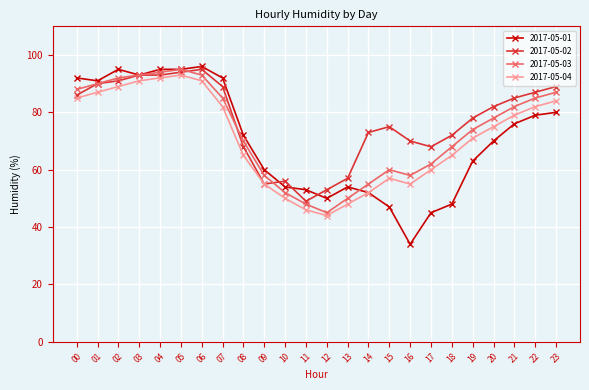

What is the value of the 2017-05-04 point at the 15th from the left?

52